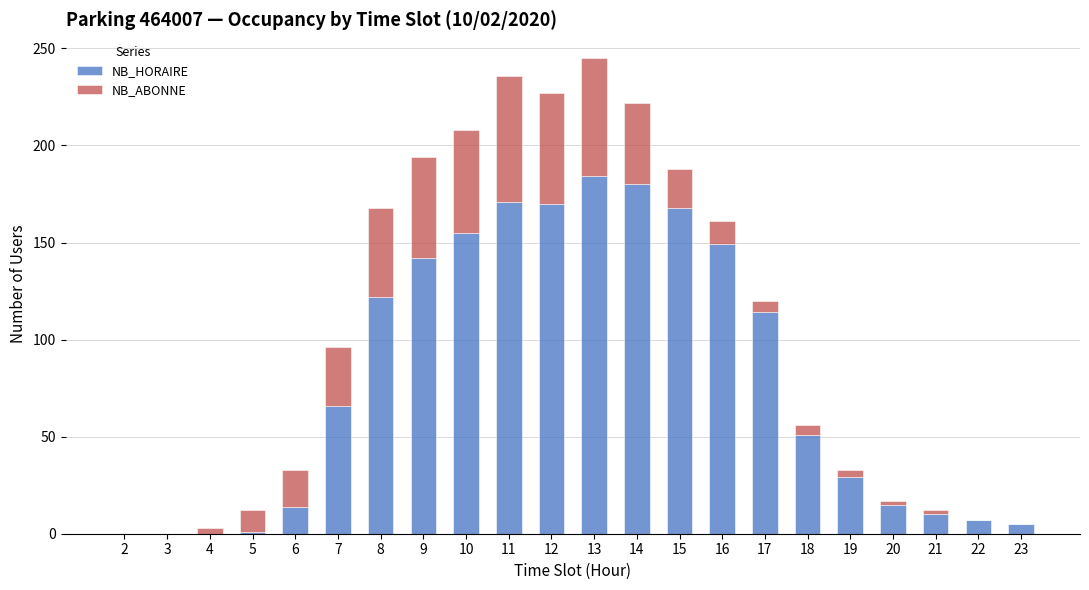

True or false: NB_HORAIRE has a value of 24 at 20.

False